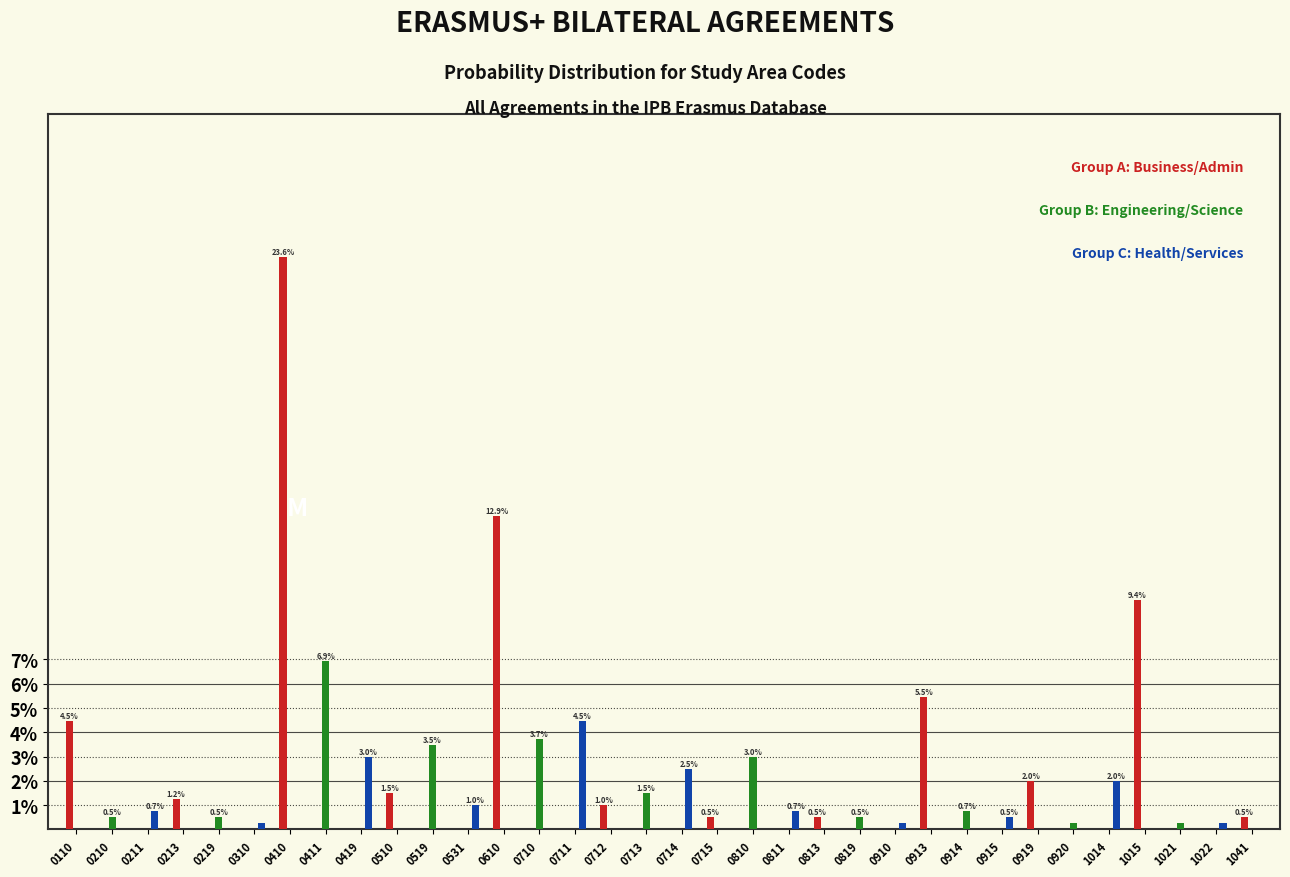

What is the total value across all series at 0811?

0.7